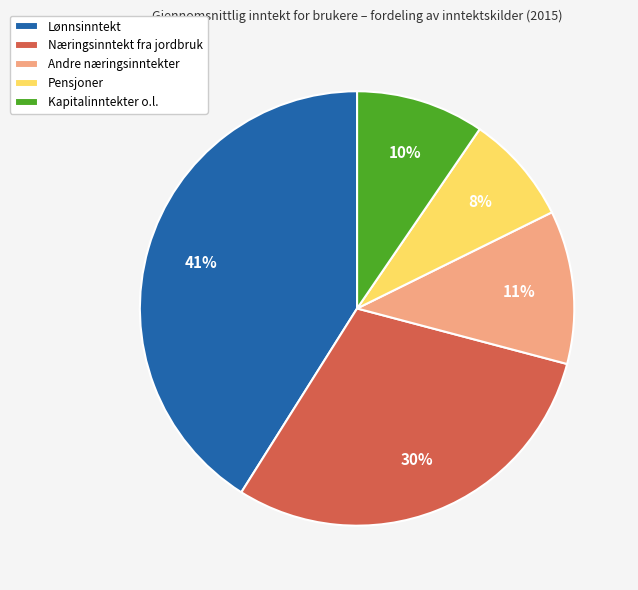

Count the number of slices in the pie.

5